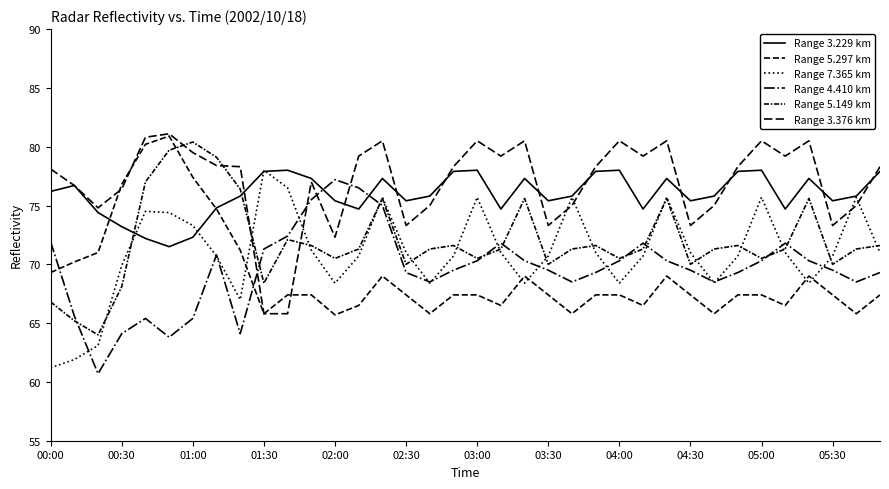

Does the chart have visible grid lines?

No